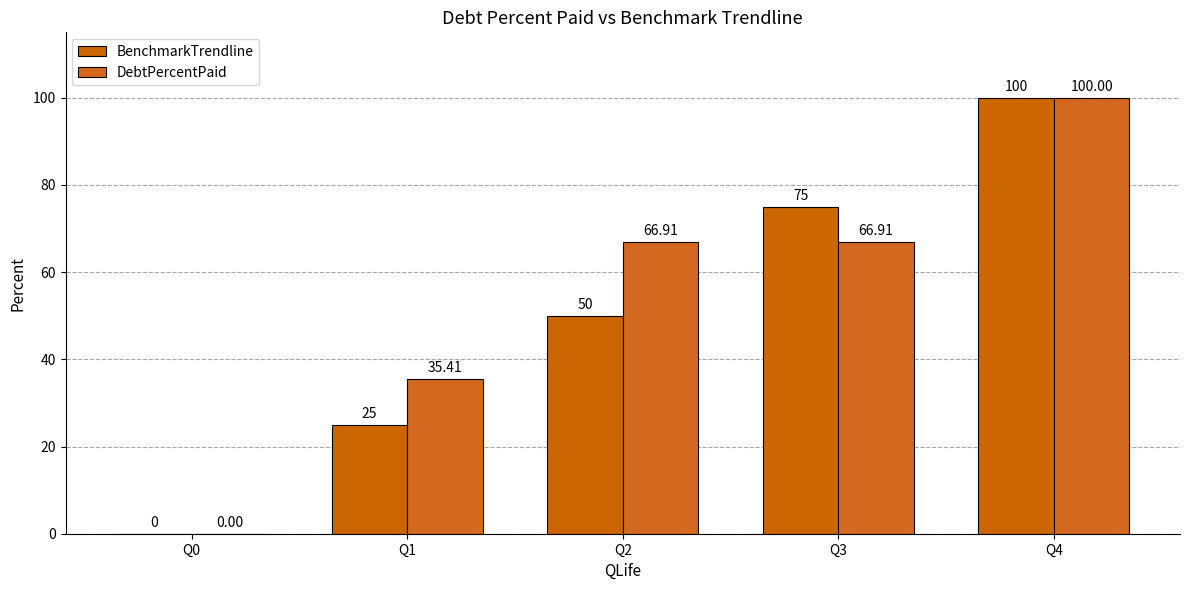

What is the greatest value displayed?

100.0